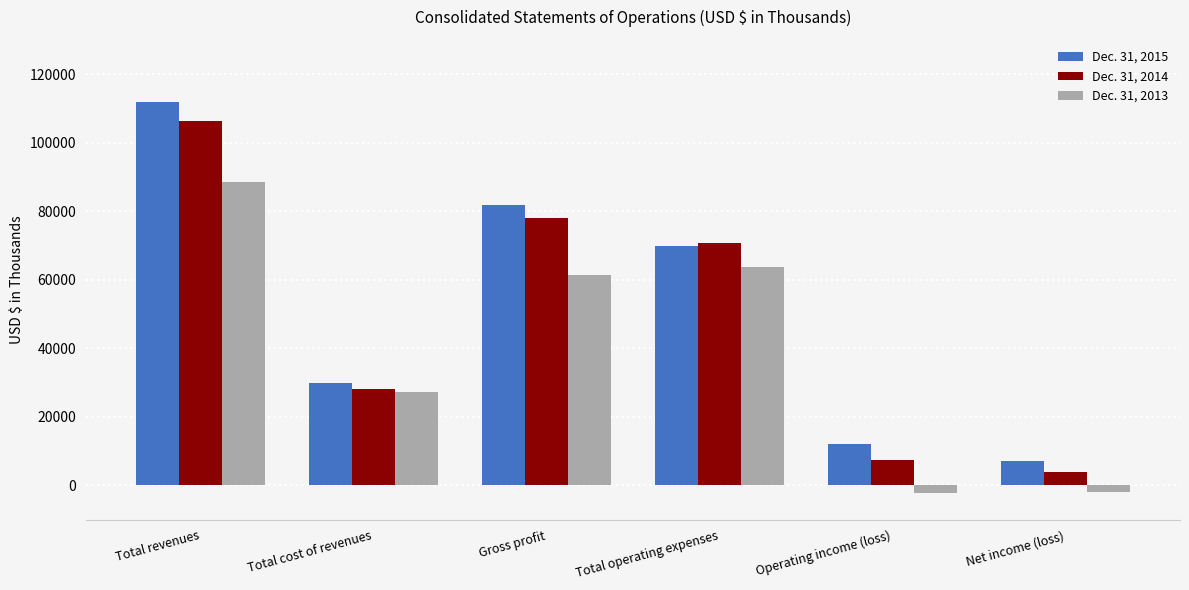

What is the total value across all series at Total cost of revenues?

85083